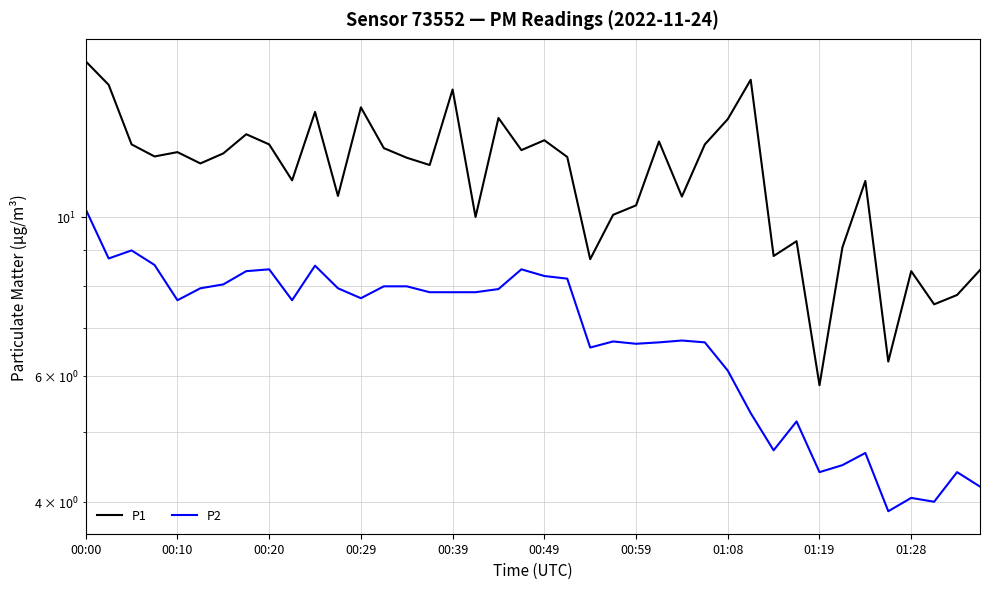

What is the value of the P1 point at the 31st from the left?

8.8